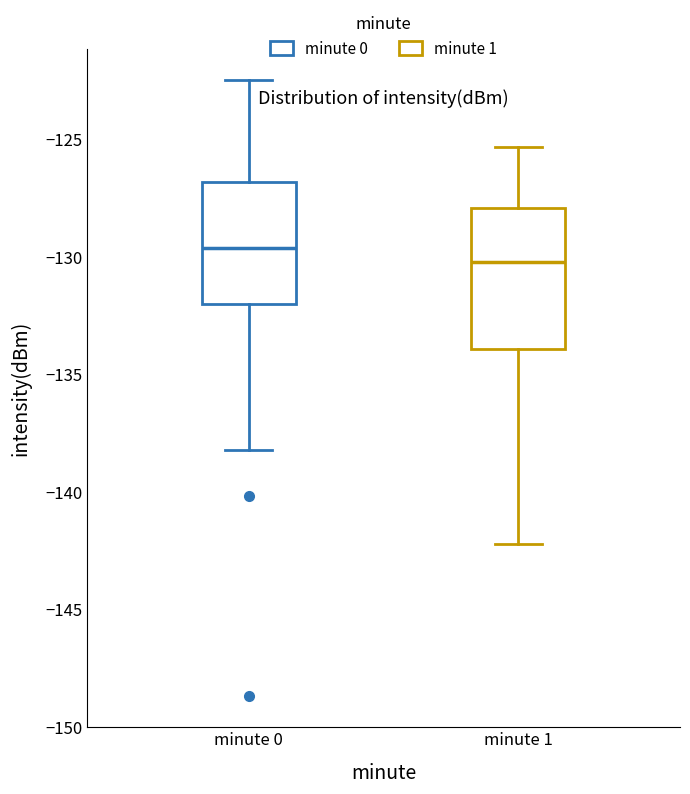

Where does the upper whisker of the box for minute 0 end on the y-axis? The values are not printed on the chart, so give them approximately, as read against the axis.

-122.5